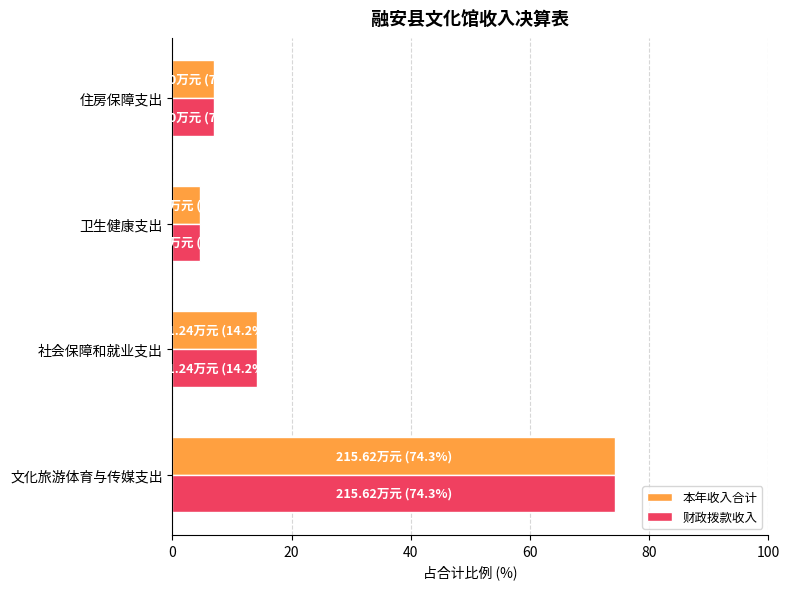

Rank the categories by 本年收入合计 value from highest to lowest.

文化旅游体育与传媒支出, 社会保障和就业支出, 住房保障支出, 卫生健康支出